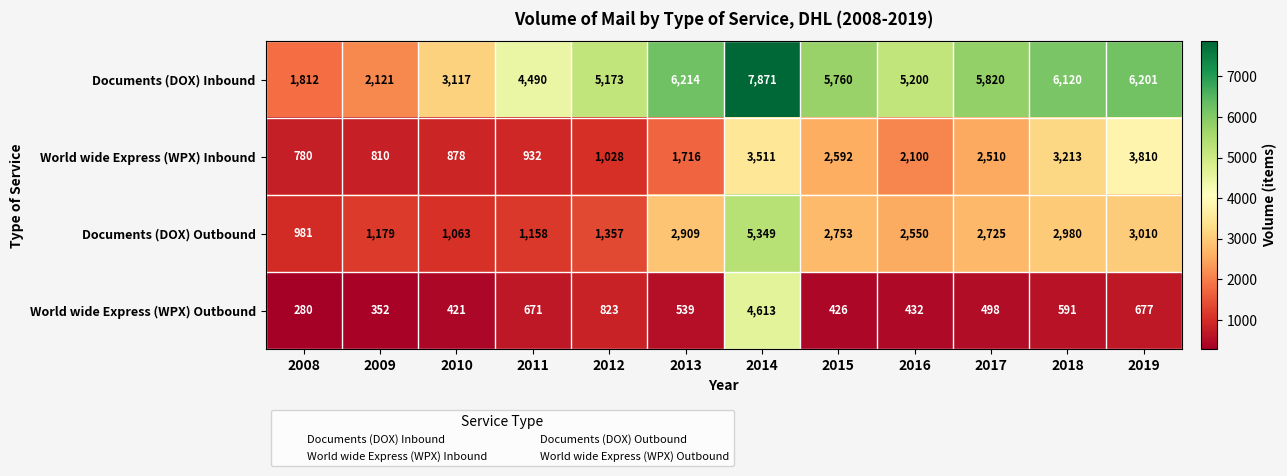

At which category does the chart reach its peak across all series?

2014